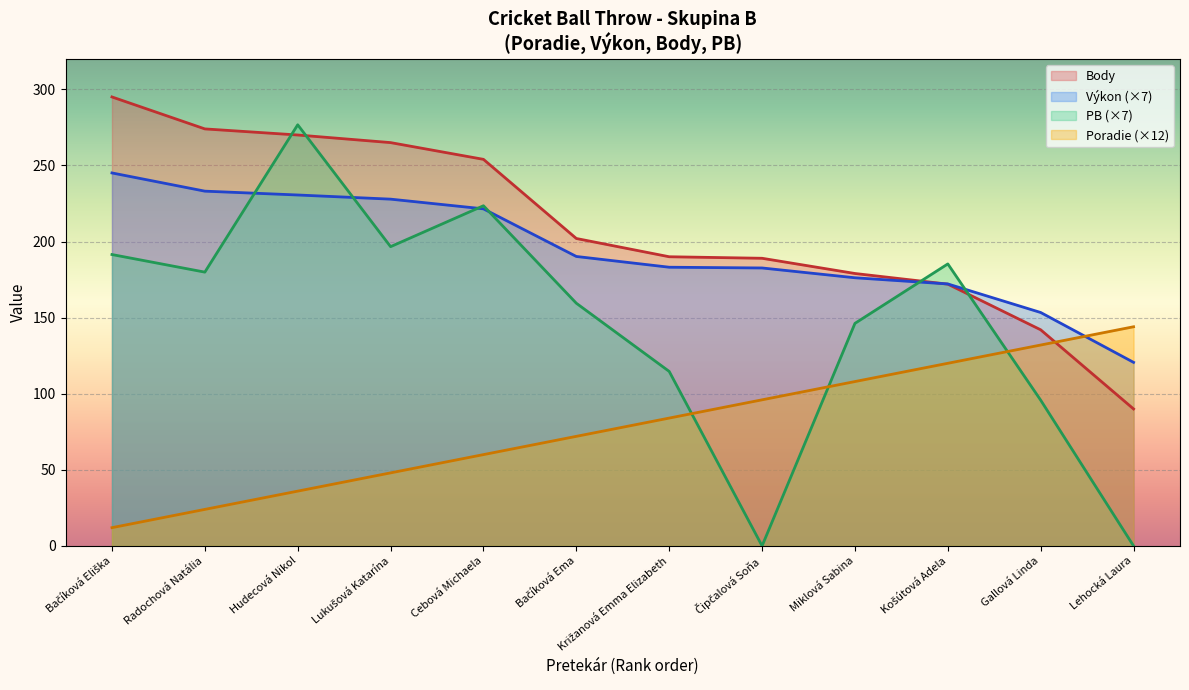

What is the average value of the PB series?

147.5